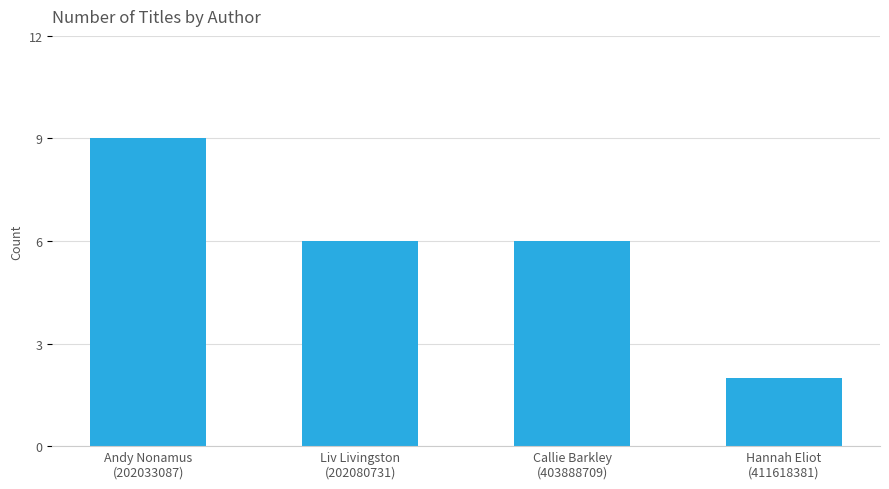

How many series are shown in this chart?

1